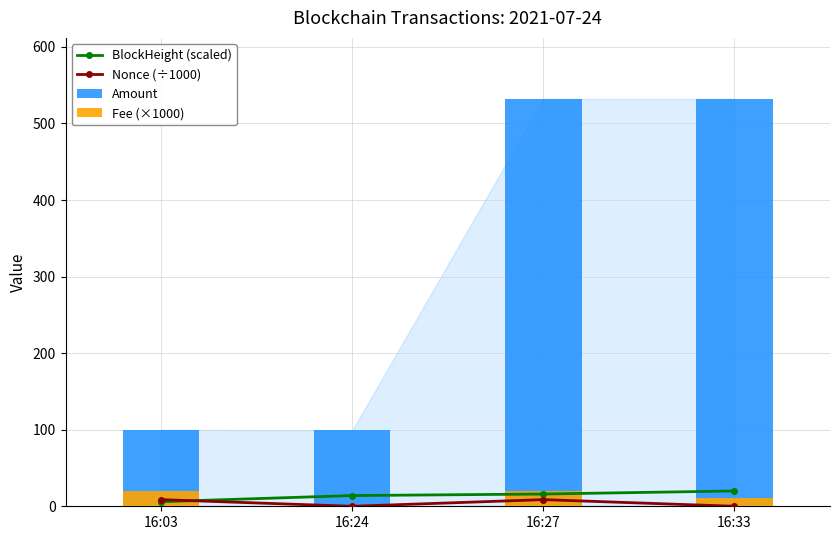

What is the sum of the Amount values at 16:27 and 16:24?

631.0